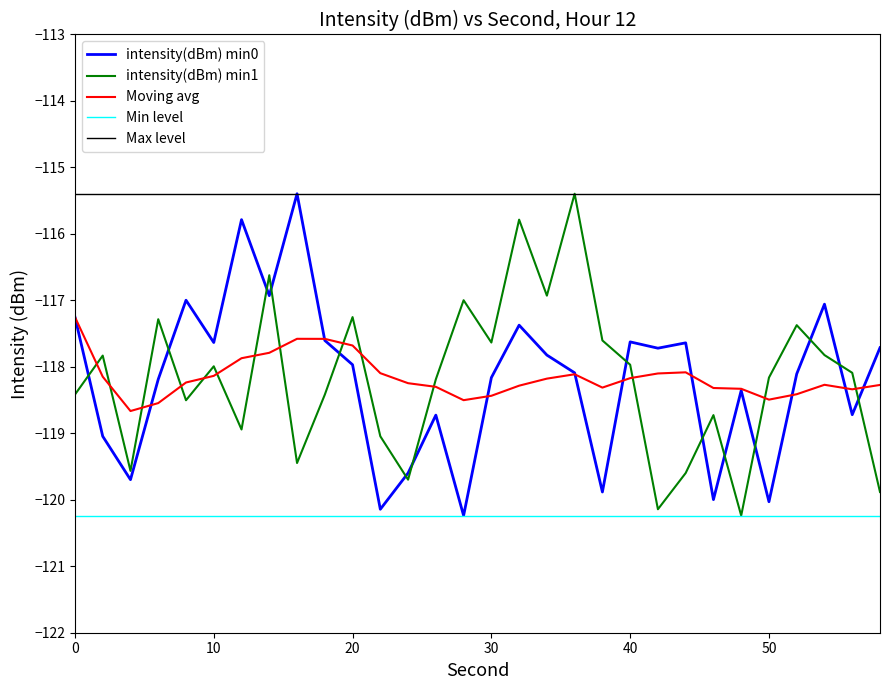

True or false: intensity(dBm) min1 has more than 0 interior local peaks.

True